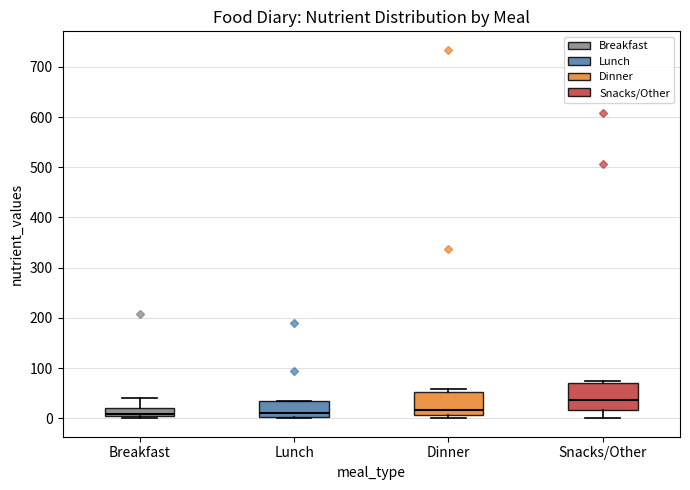

Reading left to right, read every box against the y-axis: the position of its median line, the range the box covers, and the ends of its whiskers. The values are not printed on the chart, so give them approximately, as read against the axis.

Breakfast: median 10, box 0 to 20, whiskers 0 to 40
Lunch: median 10, box 0 to 30, whiskers 0 to 40
Dinner: median 20, box 10 to 50, whiskers 0 to 60
Snacks/Other: median 40, box 20 to 70, whiskers 0 to 70 (just above the box's upper edge)